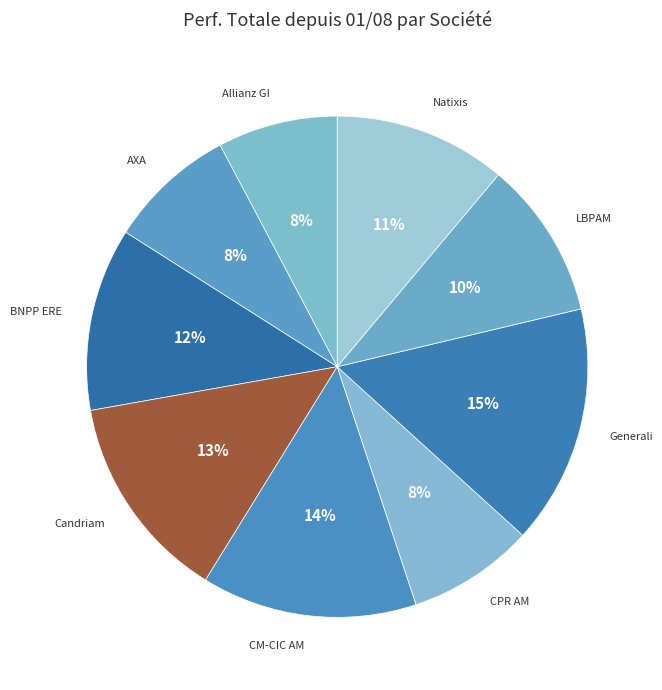

How many slices are in this pie chart?

9